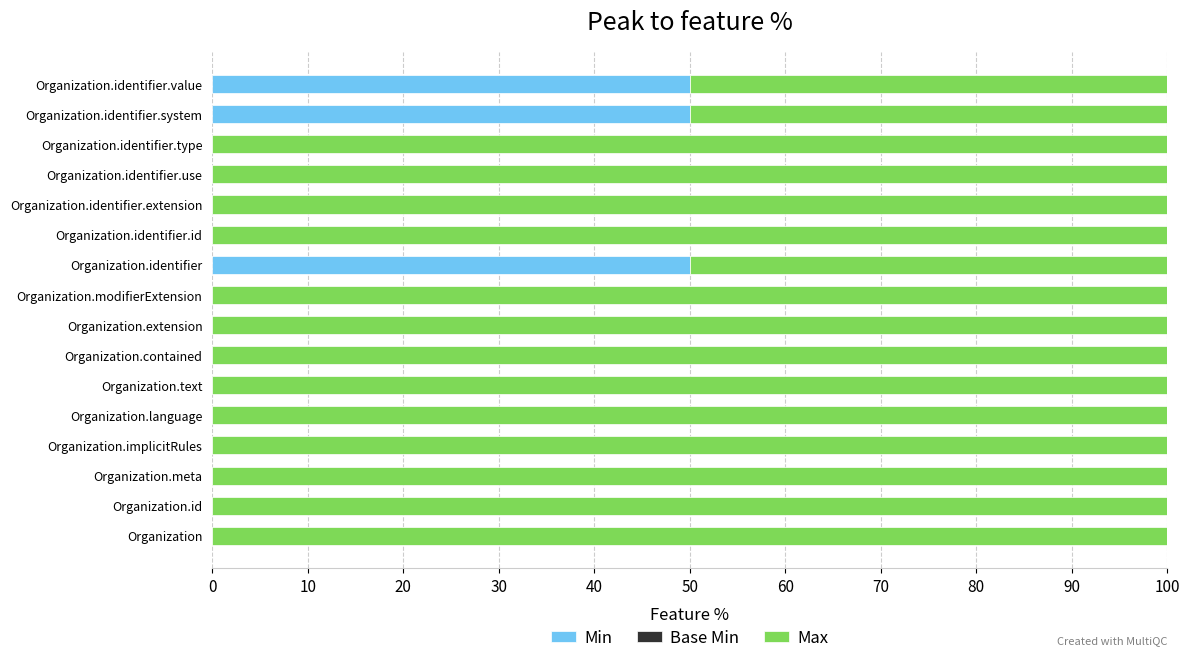

What is the total value across all series at Organization?

100